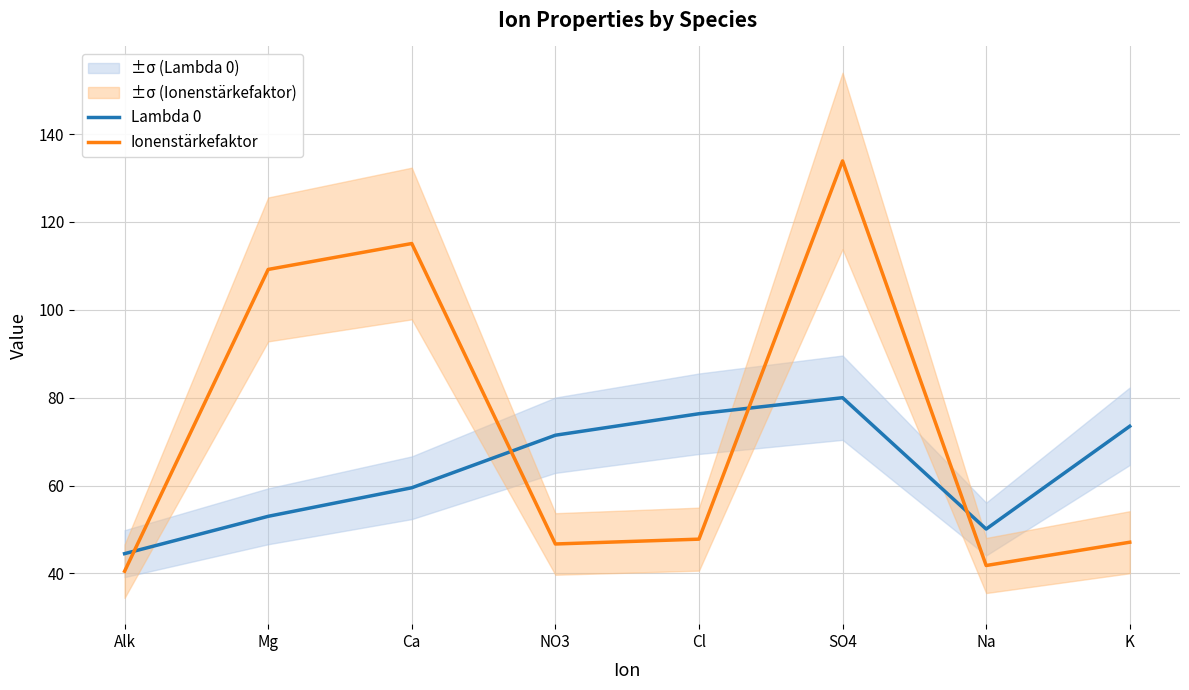

In Ionenstärkefaktor, how many points are higher than both neighbors (excluding endpoints)?

2